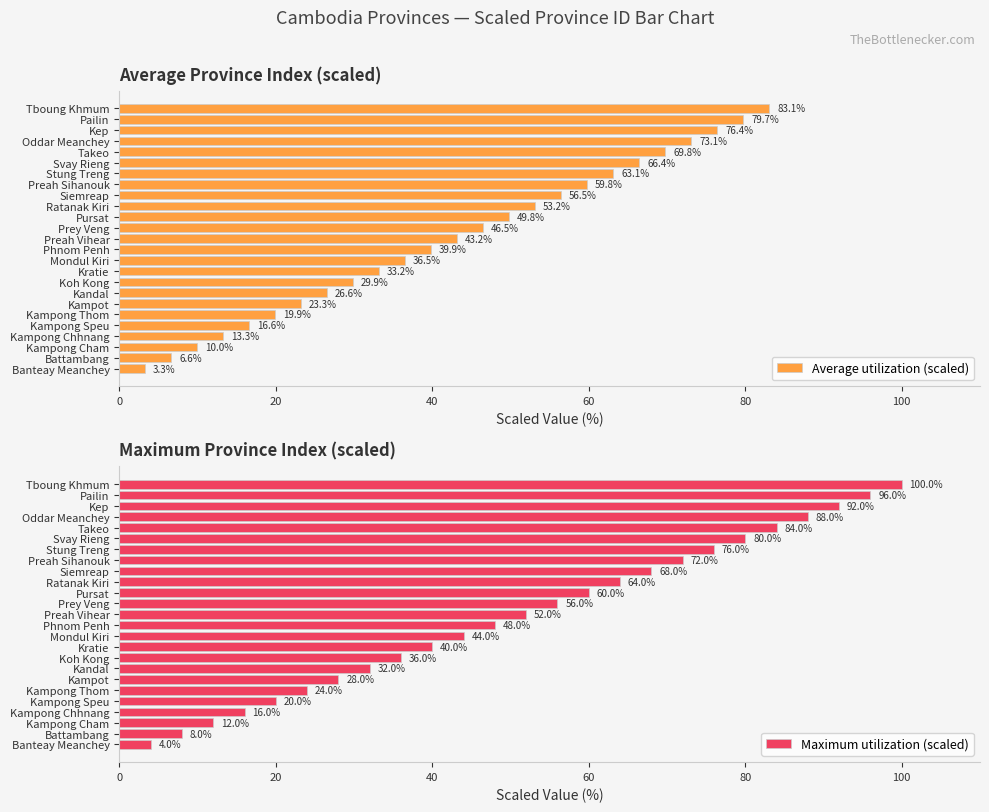

List the labels in order of Average utilization (scaled) value, smallest first.

Banteay Meanchey, Battambang, Kampong Cham, Kampong Chhnang, Kampong Speu, Kampong Thom, Kampot, Kandal, Koh Kong, Kratie, Mondul Kiri, Phnom Penh, Preah Vihear, Prey Veng, Pursat, Ratanak Kiri, Siemreap, Preah Sihanouk, Stung Treng, Svay Rieng, Takeo, Oddar Meanchey, Kep, Pailin, Tboung Khmum